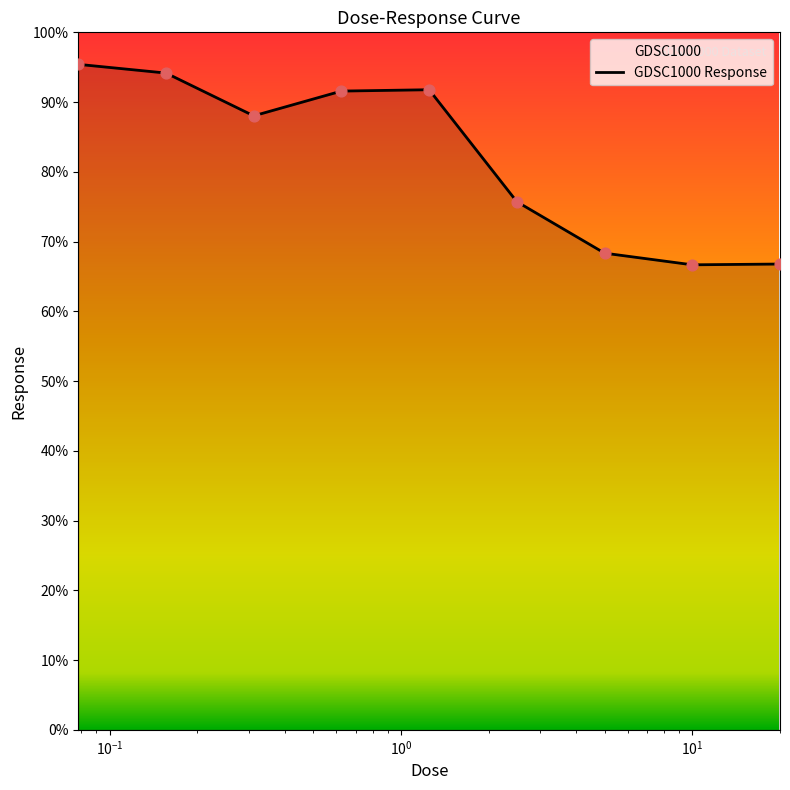

What is the ratio of the value at 1.25 to the value at 0.078125?

1.0